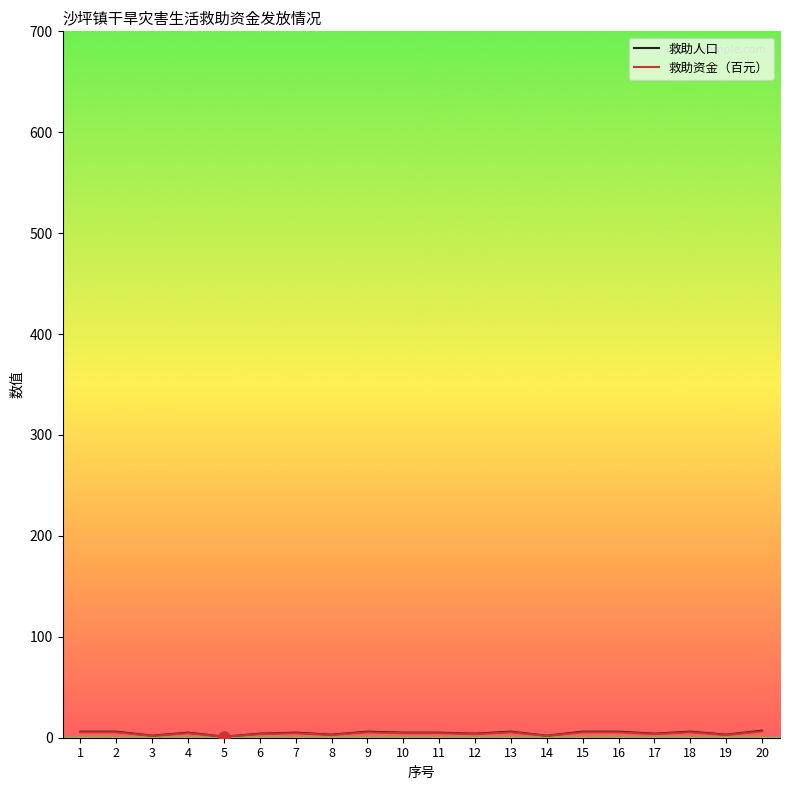

Which series has the largest range (max minus min)?

救助人口